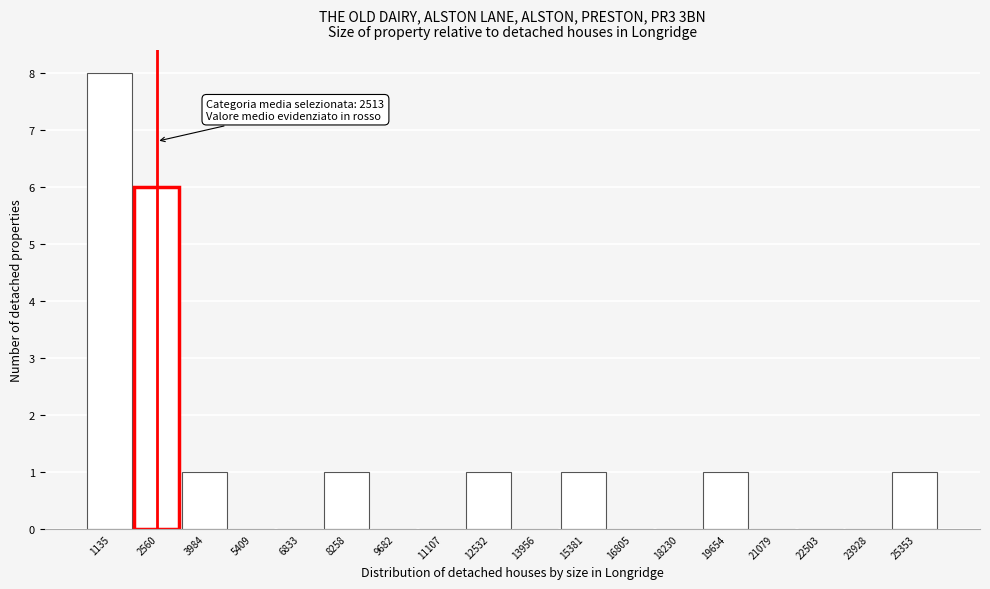

Which range on the x-axis has the tallest bar?

400 to 1800